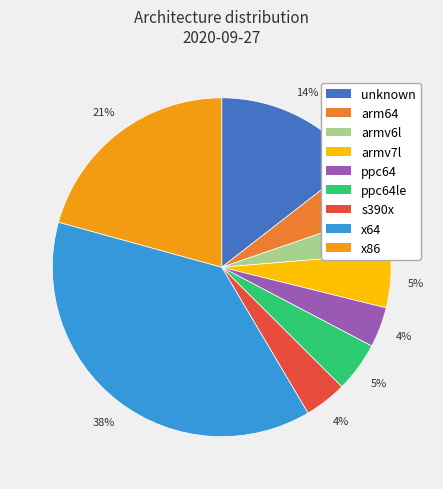

Is it true that s390x is 4% of the pie?

True